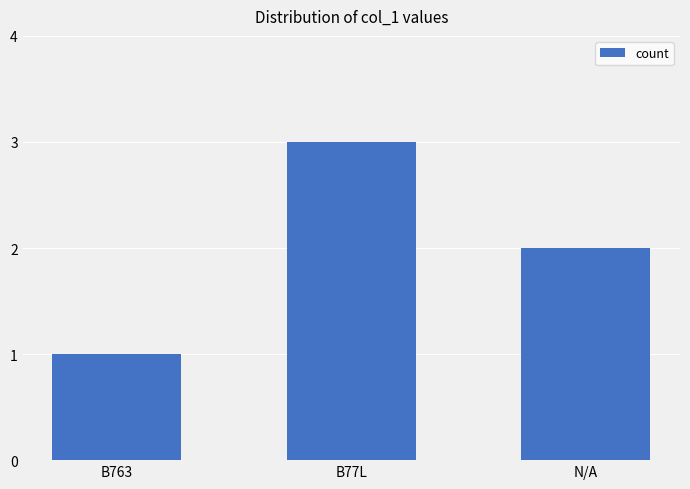

What is the average value?

2